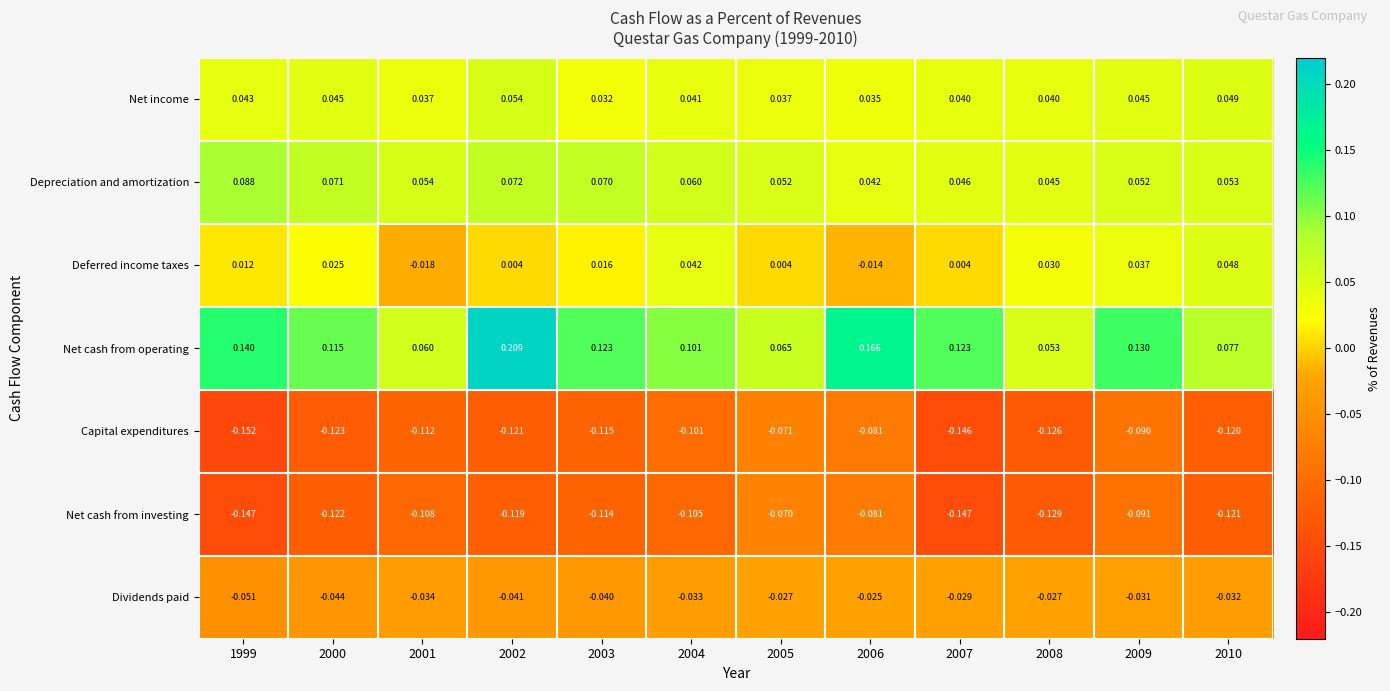

List the series in order of their peak value, highest first.

Net cash from operating, Depreciation and amortization, Net income, Deferred income taxes, Dividends paid, Net cash from investing, Capital expenditures